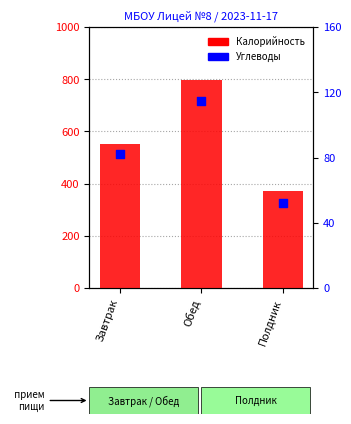

Is the value of Калорийность at Завтрак greater than the value of Углеводы at Полдник?

Yes